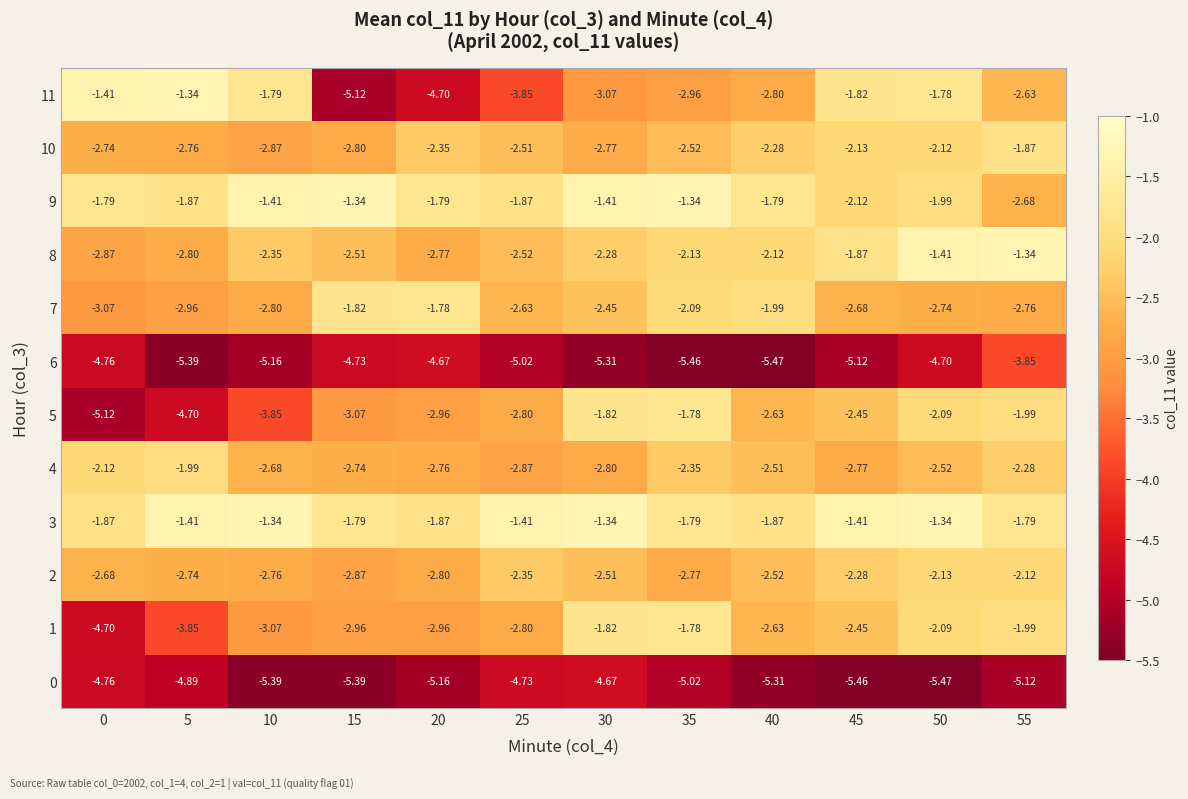

Is the value of 3 at 45 greater than the value of 1 at 30?

Yes